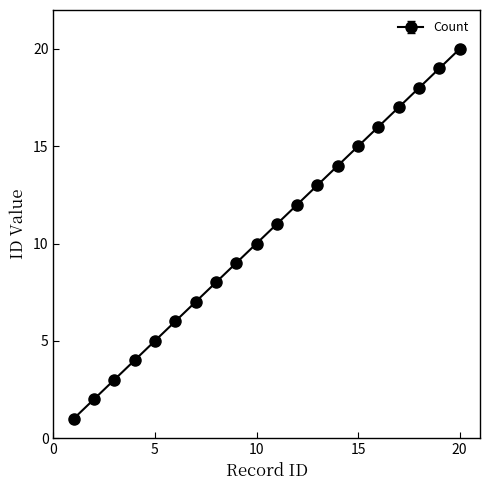

What is the maximum value shown in the chart?

20